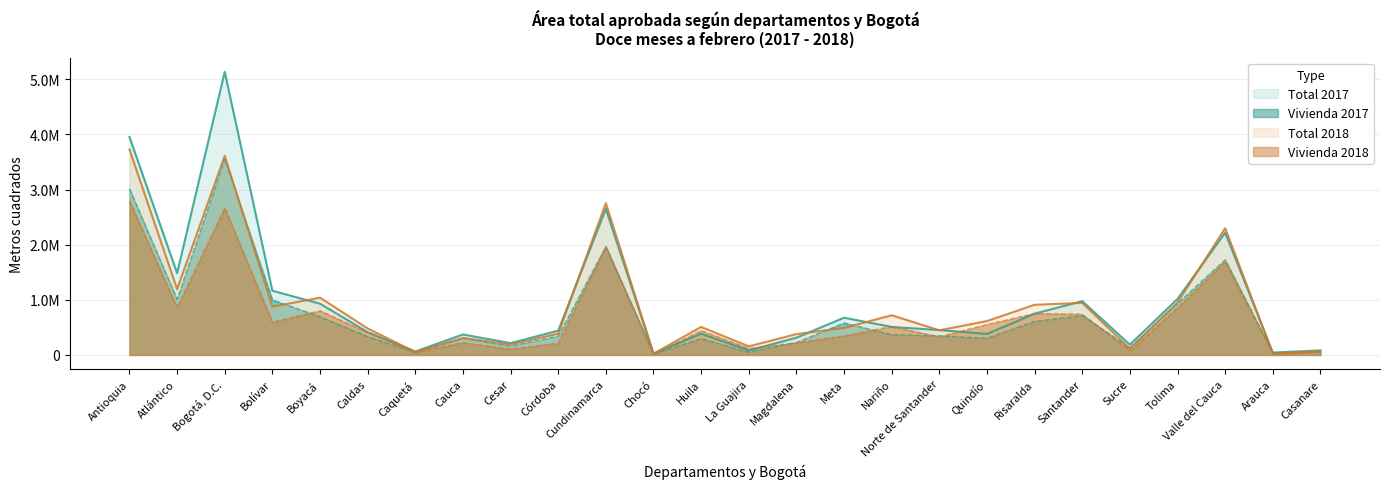

What is the minimum value for Total 2018?

22336